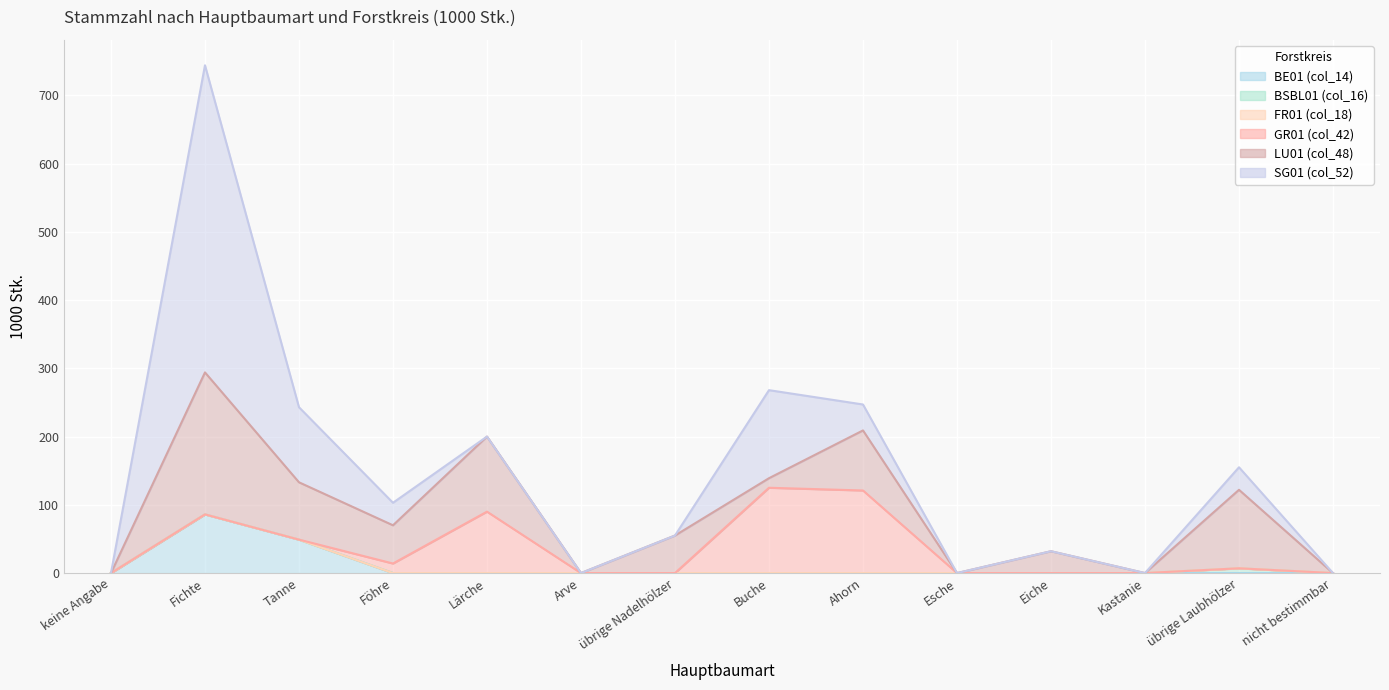

The value of FR01 (col_18) at Eiche is 0. True or false?

True